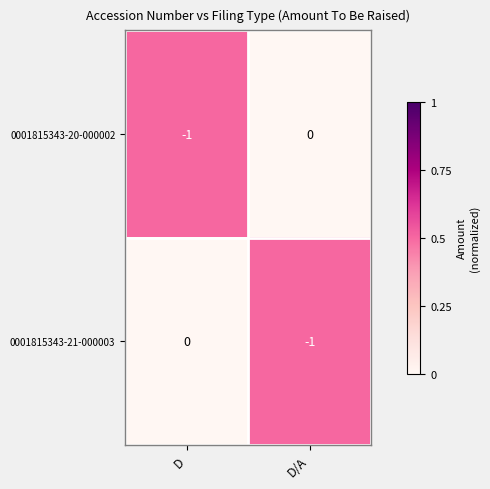

At which label does 0001815343-20-000002 reach its peak?

D/A